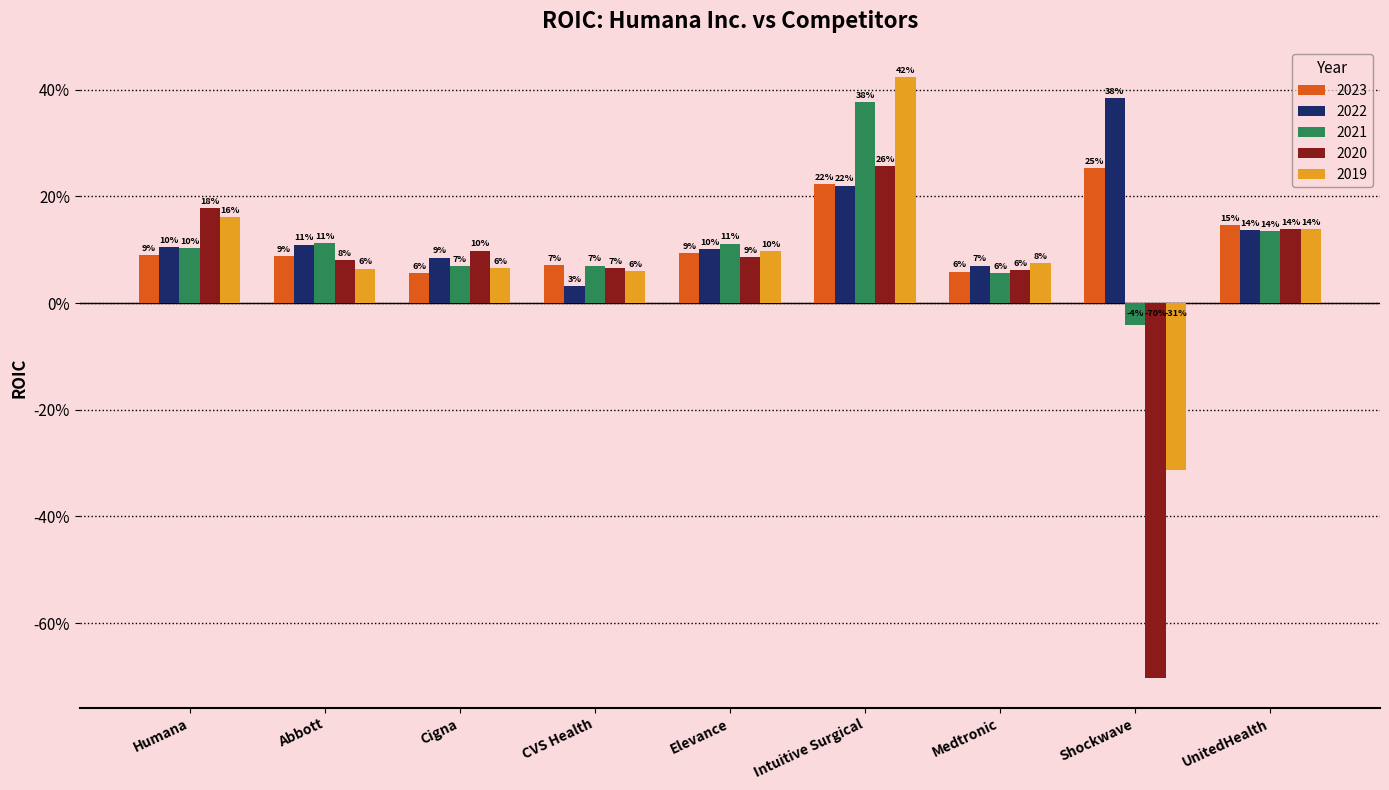

What is the lowest value of the 2023 series?

0.1